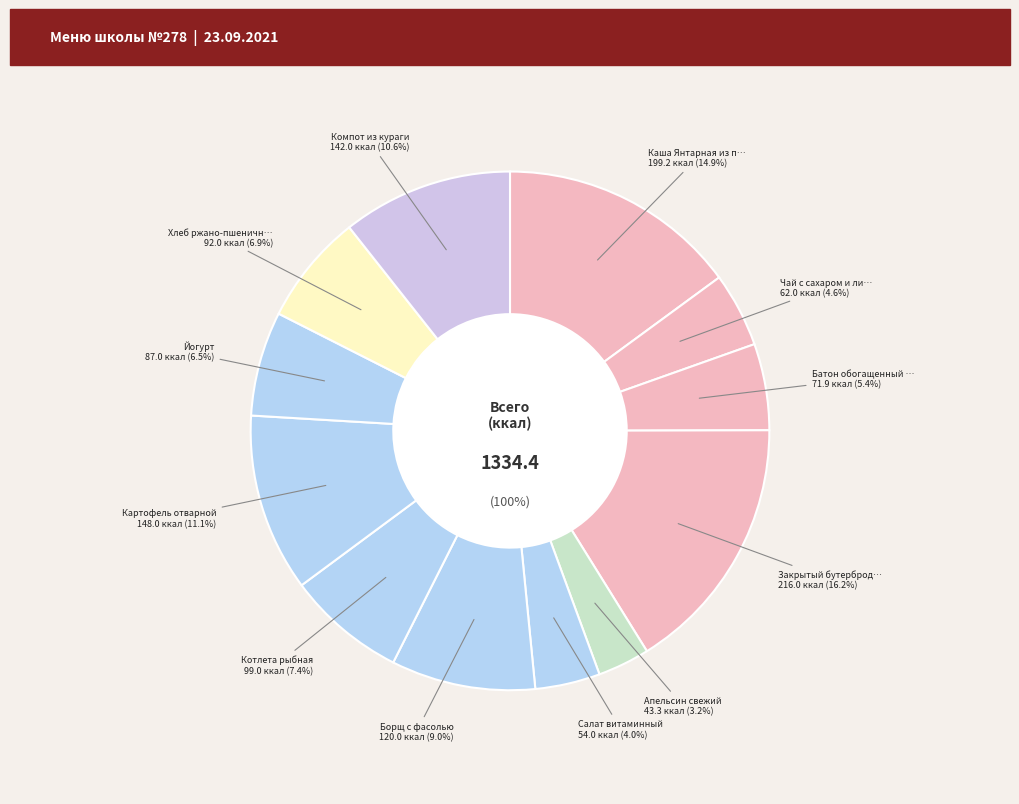

How many segments does this pie chart have?

12